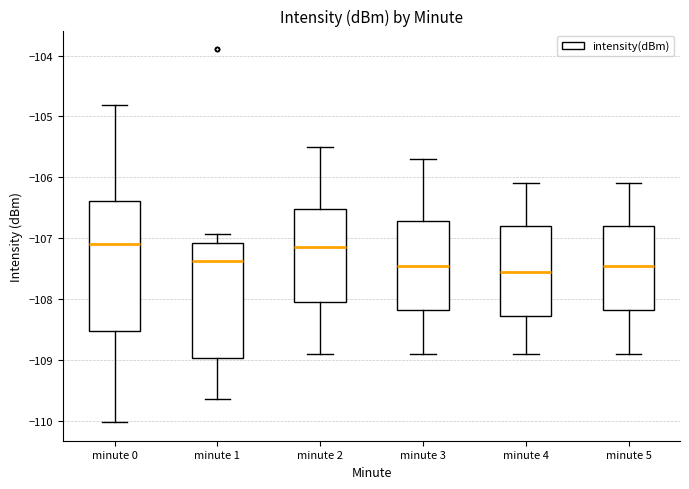

Comparing the boxes themselves (not the whiskers), which one is the tallest?

minute 0